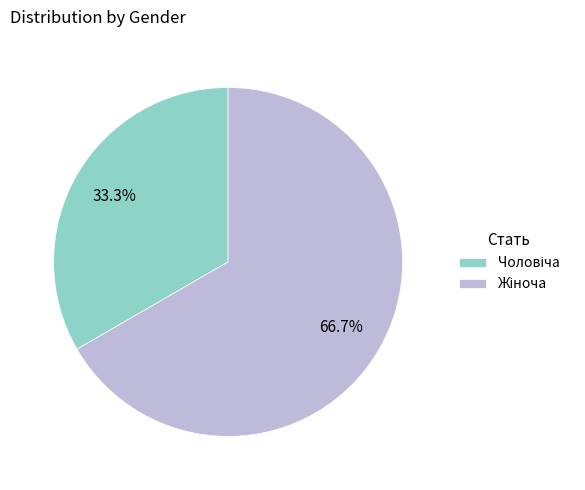

Is there any slice that represents more than half of the pie?

Yes